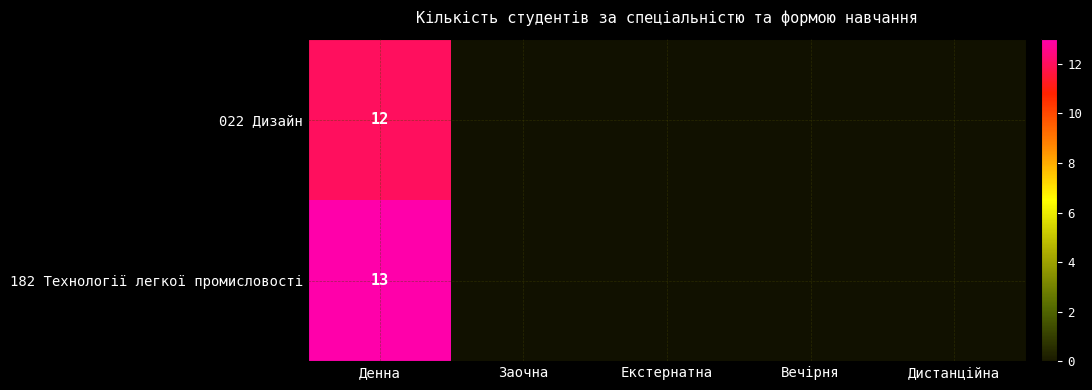

Is it true that 182 Технології легкої промисловості equals 8 at Вечірня?

False